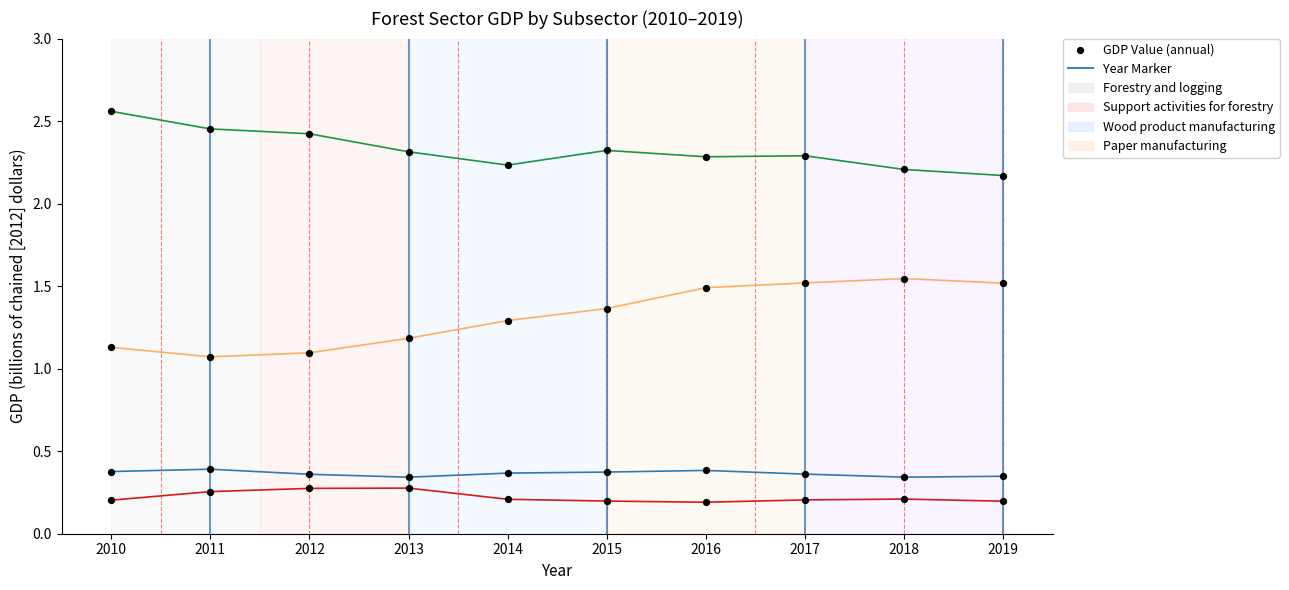

How many points are shown in the scatter plot?

40